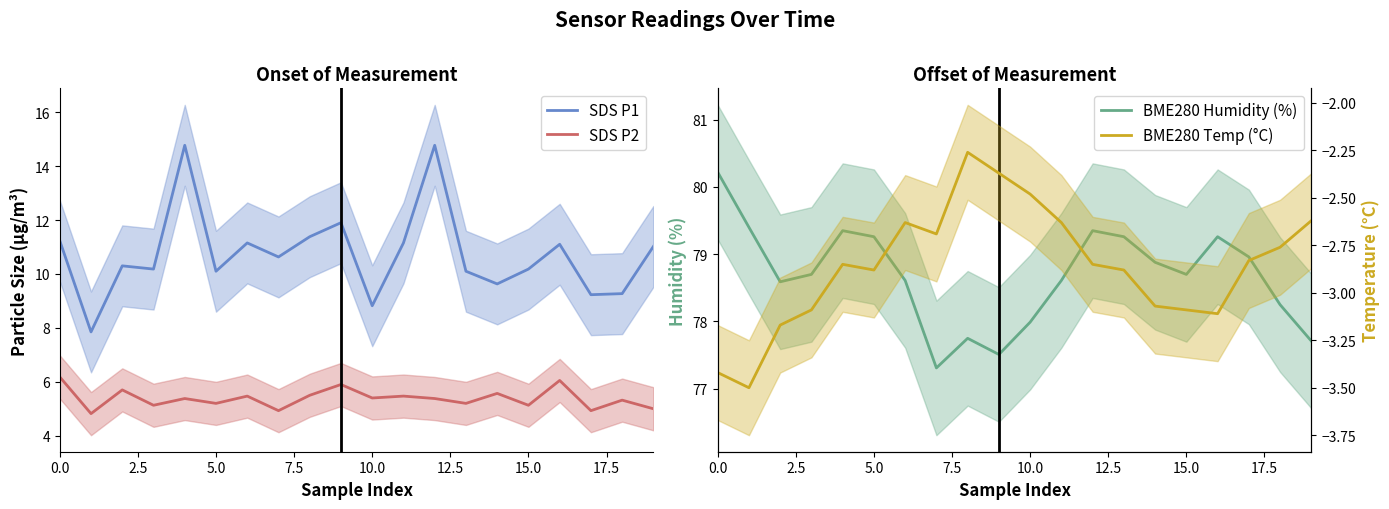

Between 15 and 17, which series saw the biggest shift?

SDS P1